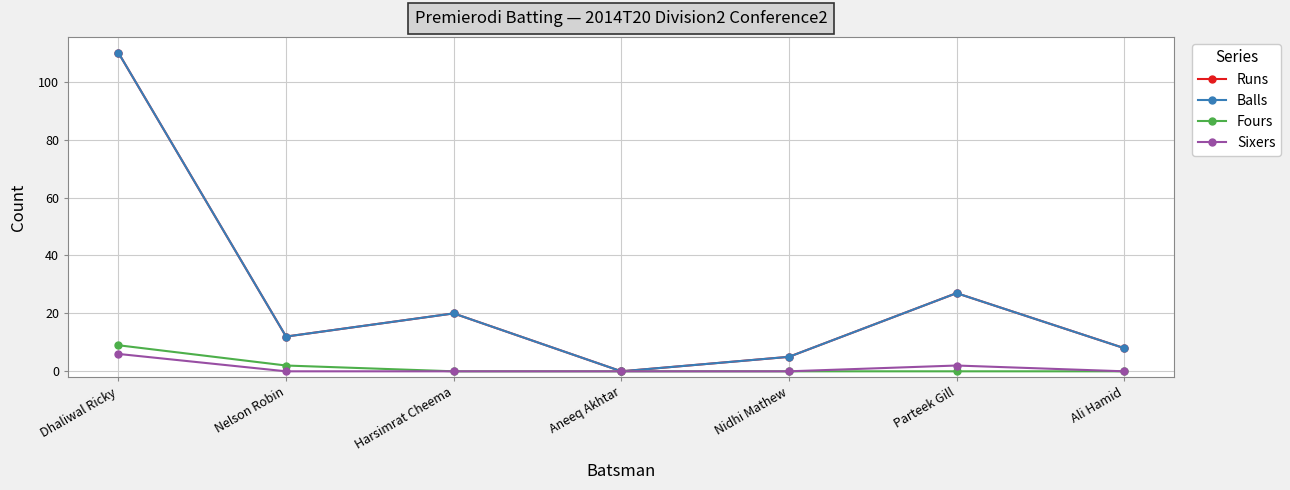

Reading left to right, extract all data points from this chart.

Runs: 110	12	20	0	5	27	8
Balls: 110	12	20	0	5	27	8
Fours: 9	2	0	0	0	0	0
Sixers: 6	0	0	0	0	2	0